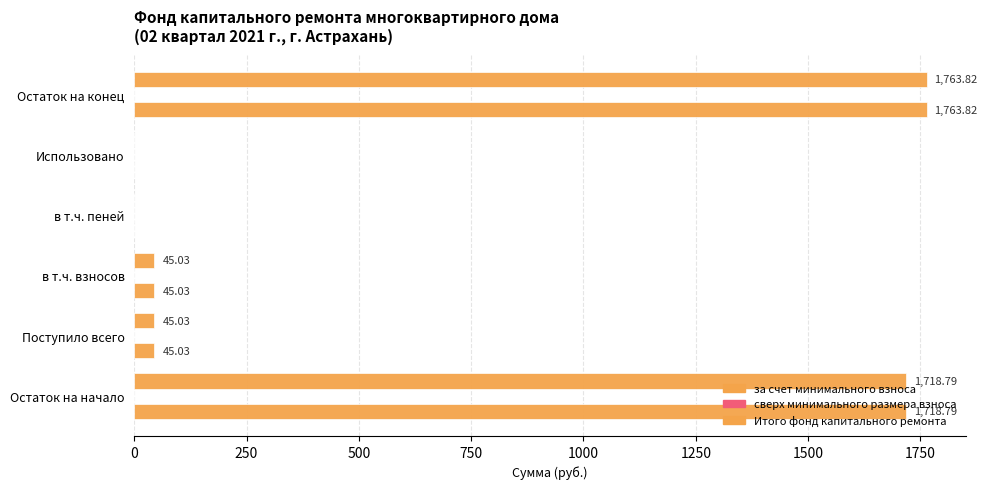

Count the number of data series in this chart.

2